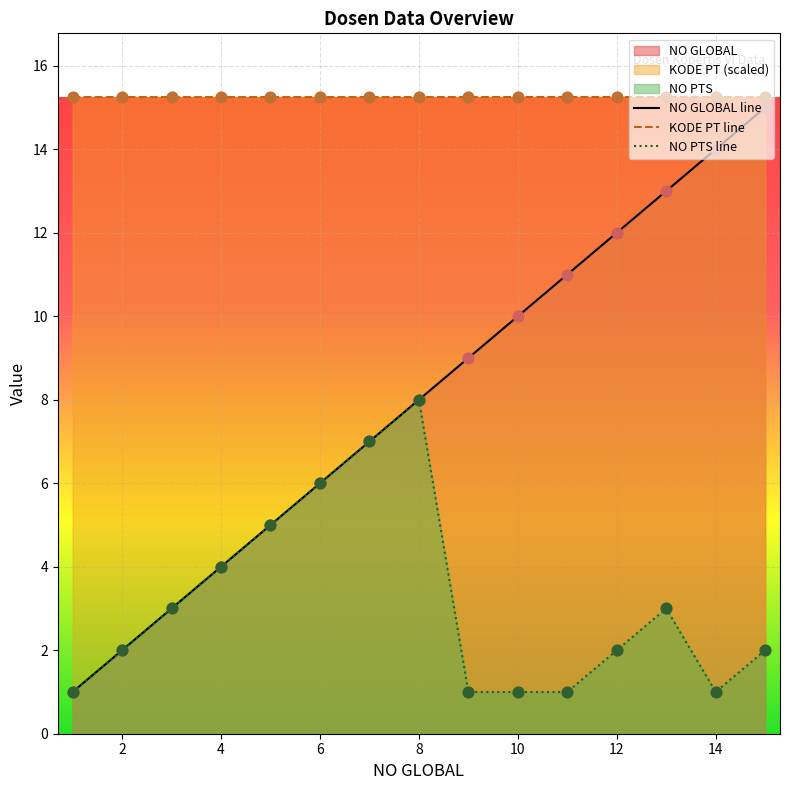

Which series has the largest total across all categories?

KODE PT line